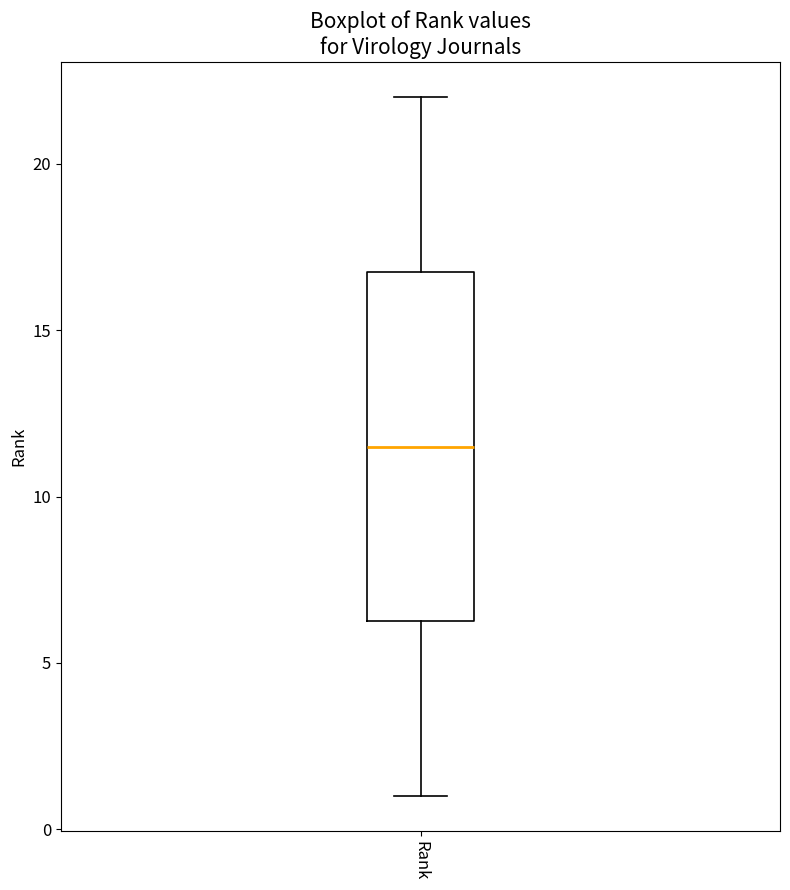

Where does the upper whisker of the box for Rank end on the y-axis? The values are not printed on the chart, so give them approximately, as read against the axis.

22.0